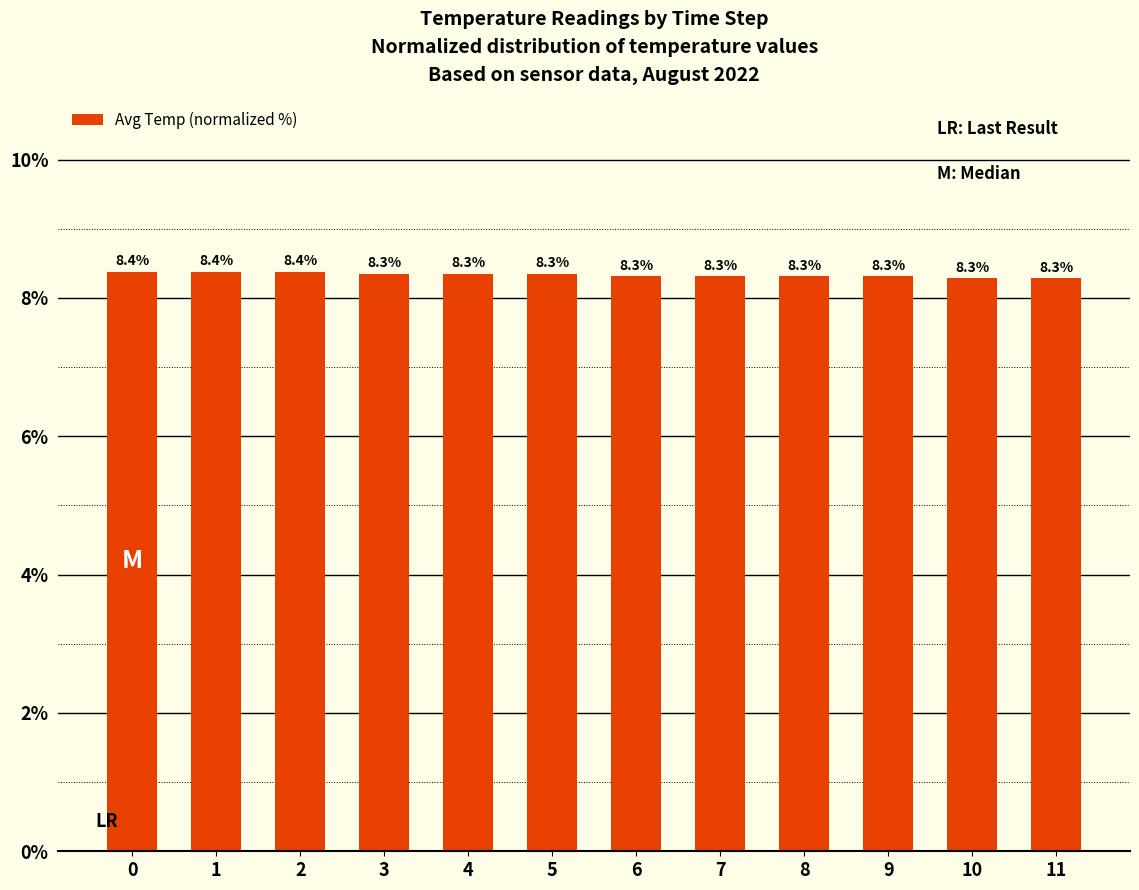

What value does the data have at 7?

8.3